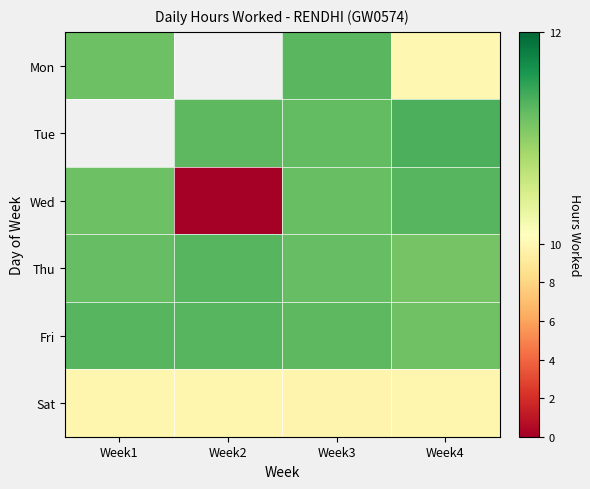

List the labels in order of Thu value, largest first.

Week2, Week1, Week3, Week4